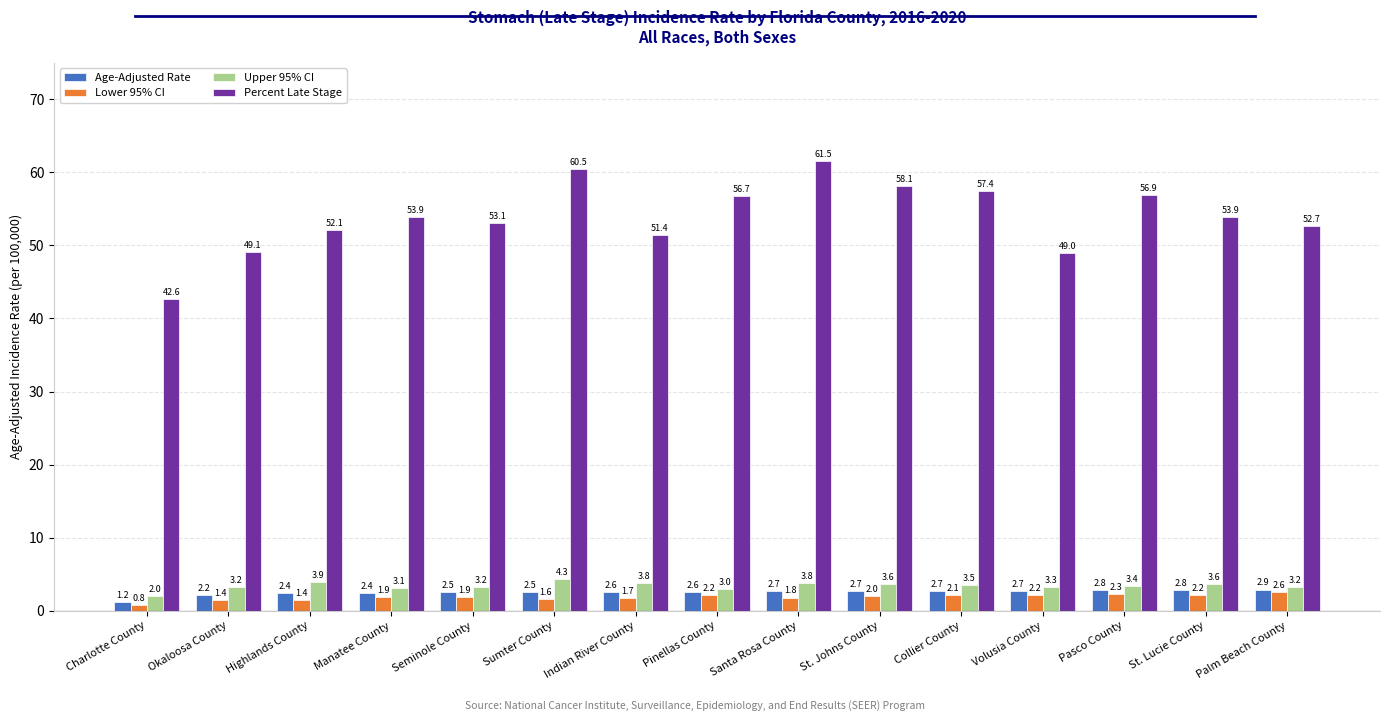

List the series in order of their peak value, highest first.

Percent Late Stage, Upper 95% CI, Age-Adjusted Rate, Lower 95% CI